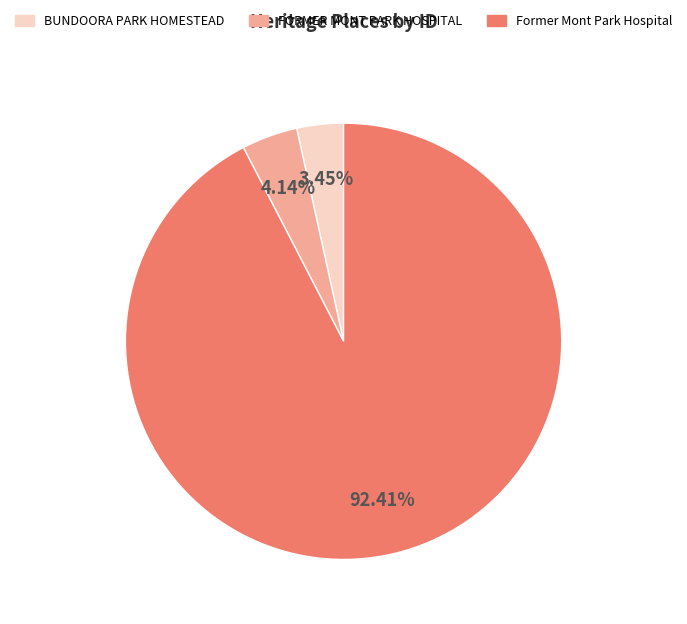

Which category accounts for the majority?

Former Mont Park Hospital